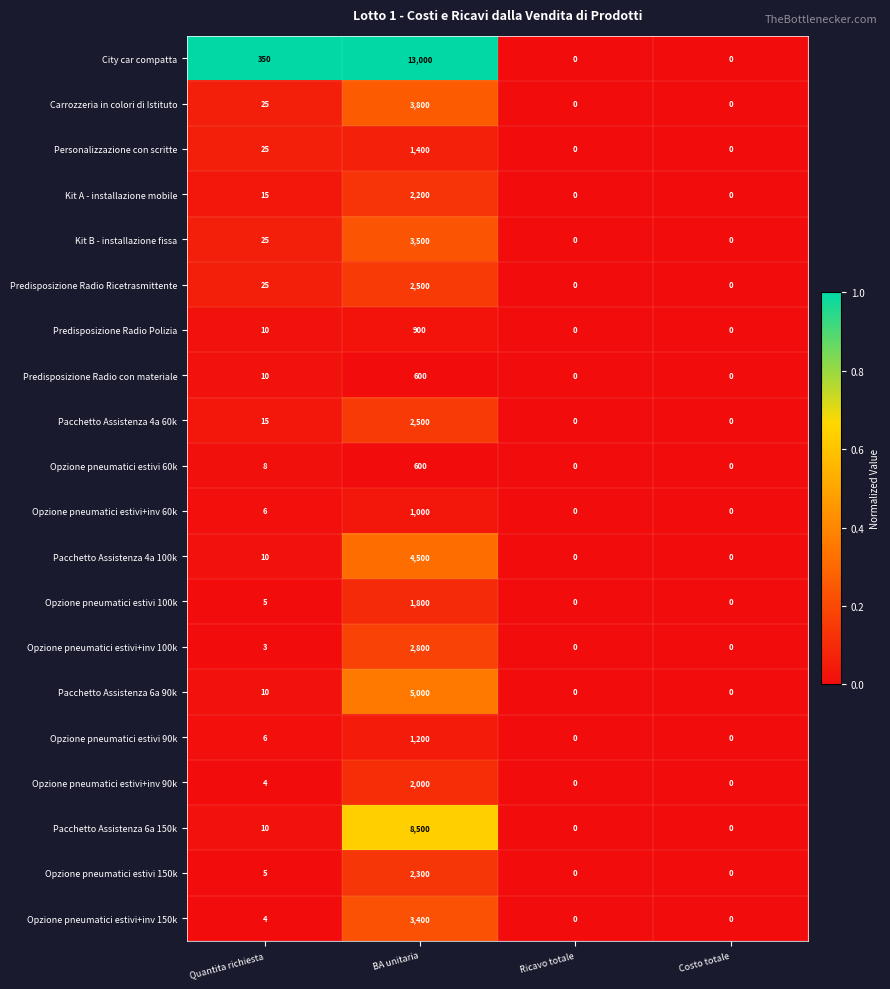

Which series changed the most between Quantita richiesta and Ricavo totale?

City car compatta